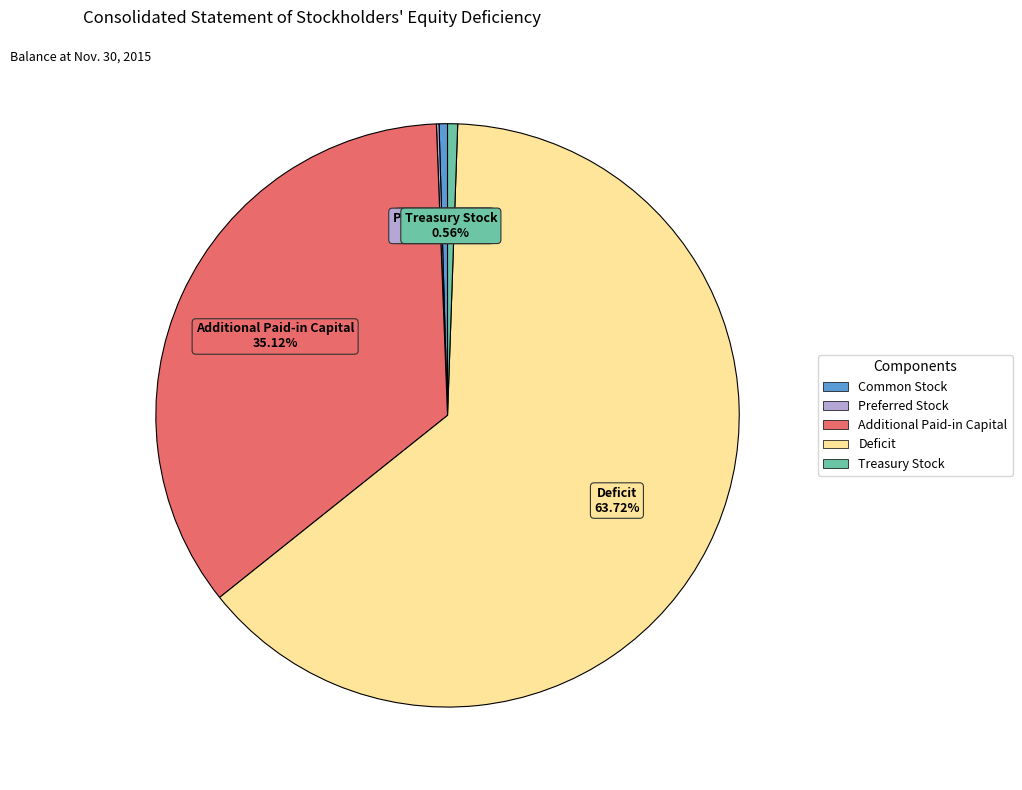

Which category has the biggest portion of the pie?

Deficit